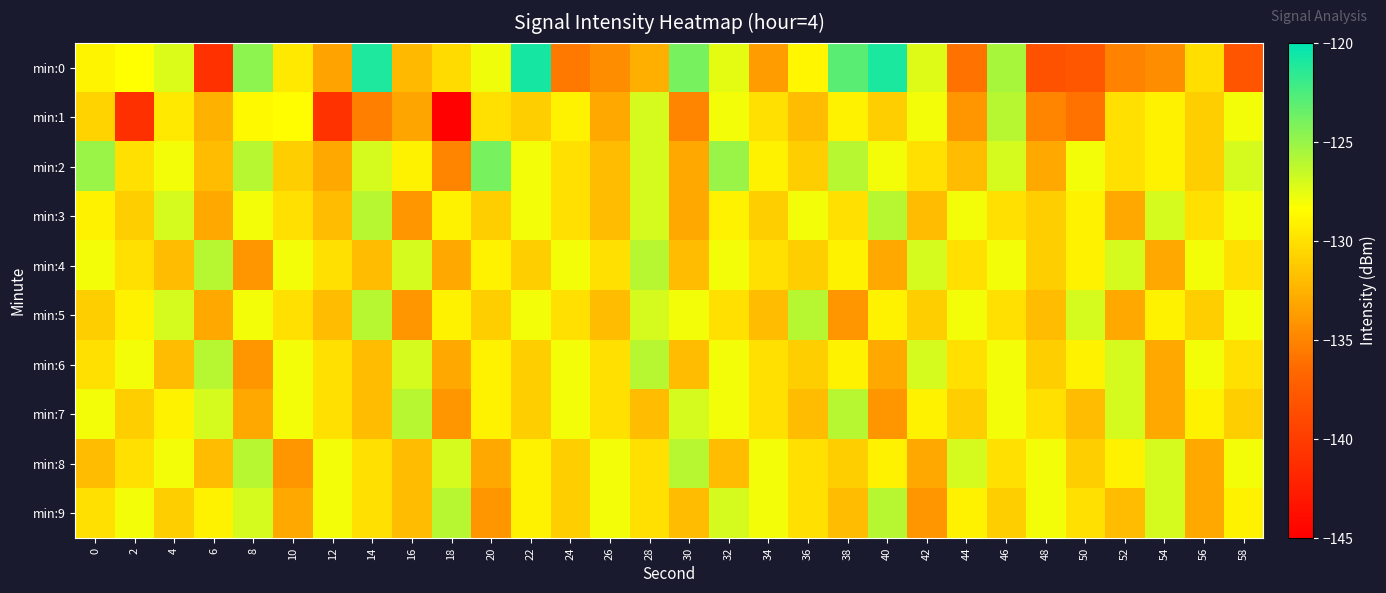

What is the total value across all series at 18?

-1321.2